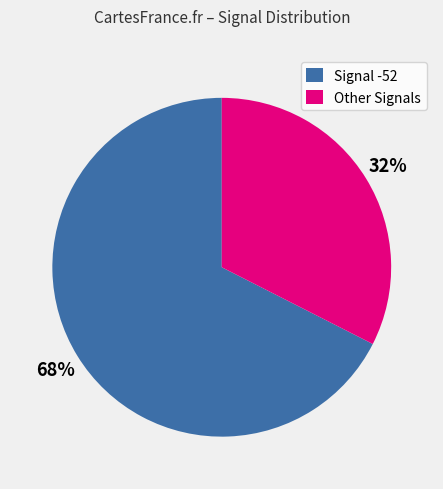

Between Other Signals and Signal -52, which is larger?

Signal -52